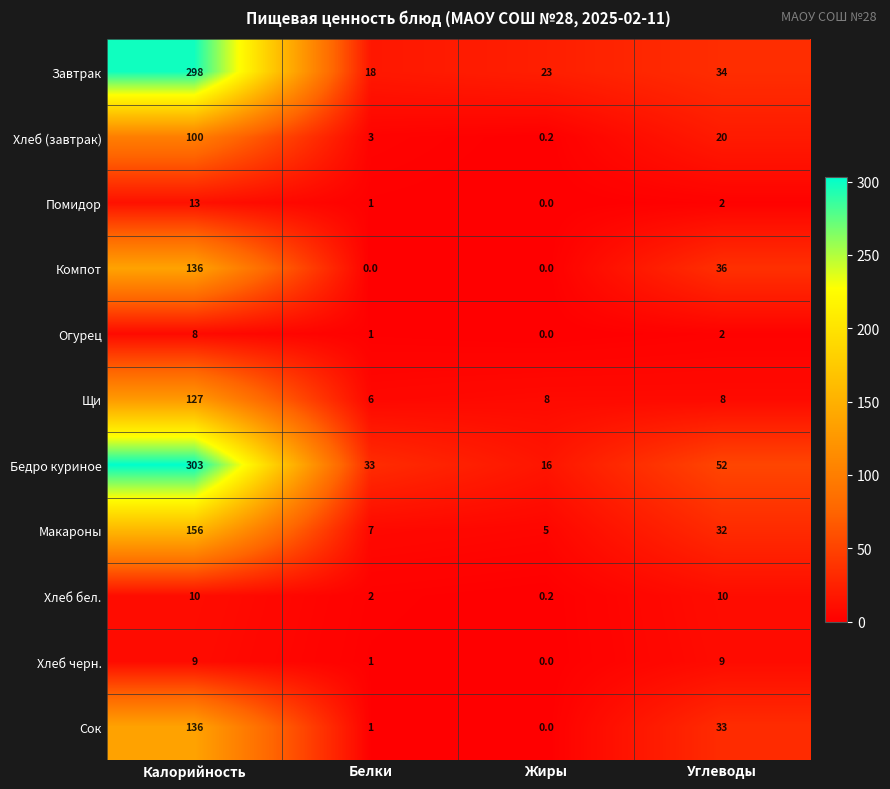

Which series has the largest range (max minus min)?

Бедро куриное